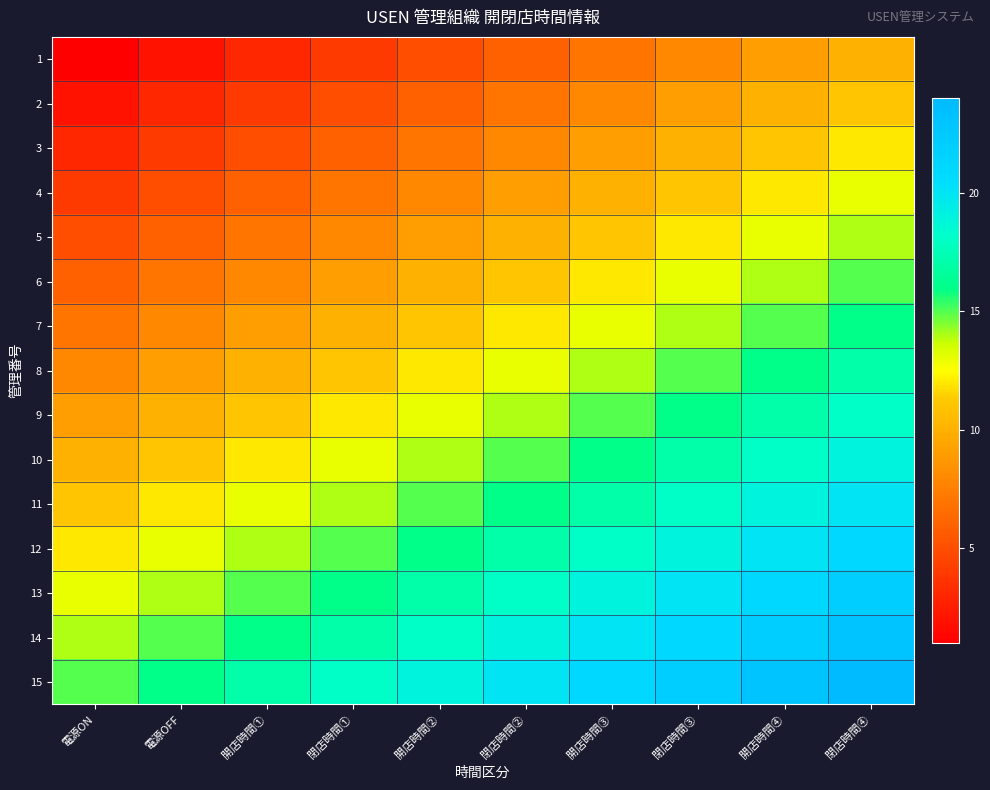

Reading left to right, transcribe all the data shown in this chart.

1: 電源ON=1	電源OFF=2	開店時間①=3	閉店時間①=4	開店時間②=5	閉店時間②=6	開店時間③=7	閉店時間③=8	開店時間④=9	閉店時間④=10
2: 電源ON=2	電源OFF=3	開店時間①=4	閉店時間①=5	開店時間②=6	閉店時間②=7	開店時間③=8	閉店時間③=9	開店時間④=10	閉店時間④=11
3: 電源ON=3	電源OFF=4	開店時間①=5	閉店時間①=6	開店時間②=7	閉店時間②=8	開店時間③=9	閉店時間③=10	開店時間④=11	閉店時間④=12
4: 電源ON=4	電源OFF=5	開店時間①=6	閉店時間①=7	開店時間②=8	閉店時間②=9	開店時間③=10	閉店時間③=11	開店時間④=12	閉店時間④=13
5: 電源ON=5	電源OFF=6	開店時間①=7	閉店時間①=8	開店時間②=9	閉店時間②=10	開店時間③=11	閉店時間③=12	開店時間④=13	閉店時間④=14
6: 電源ON=6	電源OFF=7	開店時間①=8	閉店時間①=9	開店時間②=10	閉店時間②=11	開店時間③=12	閉店時間③=13	開店時間④=14	閉店時間④=15
7: 電源ON=7	電源OFF=8	開店時間①=9	閉店時間①=10	開店時間②=11	閉店時間②=12	開店時間③=13	閉店時間③=14	開店時間④=15	閉店時間④=16
8: 電源ON=8	電源OFF=9	開店時間①=10	閉店時間①=11	開店時間②=12	閉店時間②=13	開店時間③=14	閉店時間③=15	開店時間④=16	閉店時間④=17
9: 電源ON=9	電源OFF=10	開店時間①=11	閉店時間①=12	開店時間②=13	閉店時間②=14	開店時間③=15	閉店時間③=16	開店時間④=17	閉店時間④=18
10: 電源ON=10	電源OFF=11	開店時間①=12	閉店時間①=13	開店時間②=14	閉店時間②=15	開店時間③=16	閉店時間③=17	開店時間④=18	閉店時間④=19
11: 電源ON=11	電源OFF=12	開店時間①=13	閉店時間①=14	開店時間②=15	閉店時間②=16	開店時間③=17	閉店時間③=18	開店時間④=19	閉店時間④=20
12: 電源ON=12	電源OFF=13	開店時間①=14	閉店時間①=15	開店時間②=16	閉店時間②=17	開店時間③=18	閉店時間③=19	開店時間④=20	閉店時間④=21
13: 電源ON=13	電源OFF=14	開店時間①=15	閉店時間①=16	開店時間②=17	閉店時間②=18	開店時間③=19	閉店時間③=20	開店時間④=21	閉店時間④=22
14: 電源ON=14	電源OFF=15	開店時間①=16	閉店時間①=17	開店時間②=18	閉店時間②=19	開店時間③=20	閉店時間③=21	開店時間④=22	閉店時間④=23
15: 電源ON=15	電源OFF=16	開店時間①=17	閉店時間①=18	開店時間②=19	閉店時間②=20	開店時間③=21	閉店時間③=22	開店時間④=23	閉店時間④=24